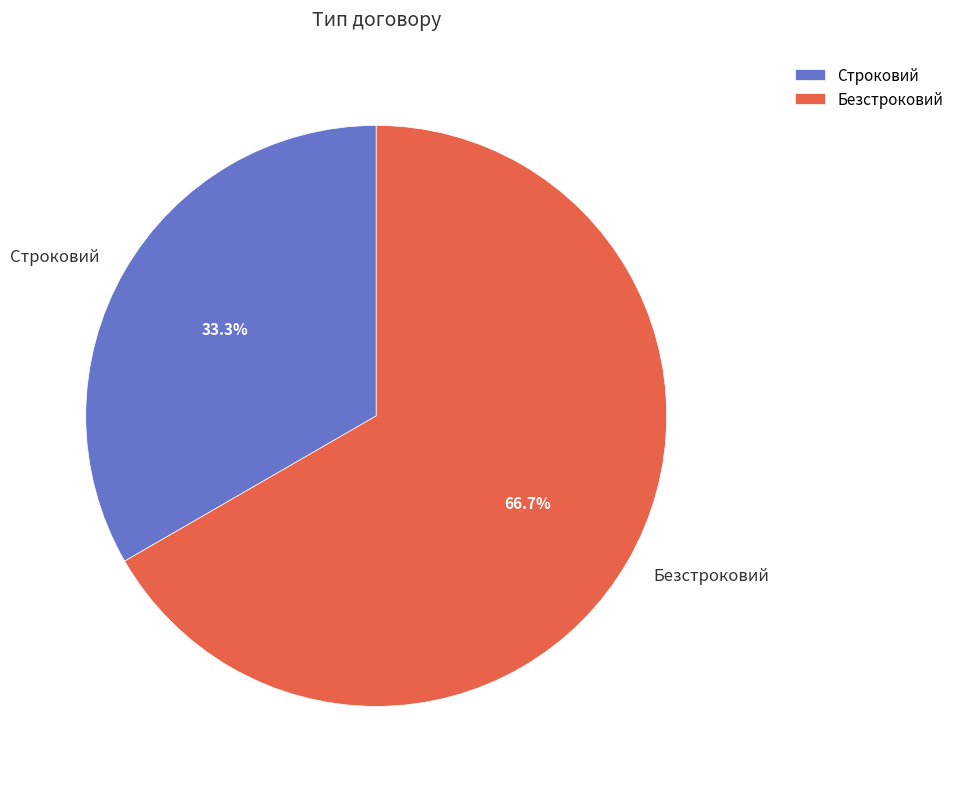

What is the ratio of the value at Безстроковий to the value at Строковий?

2.0